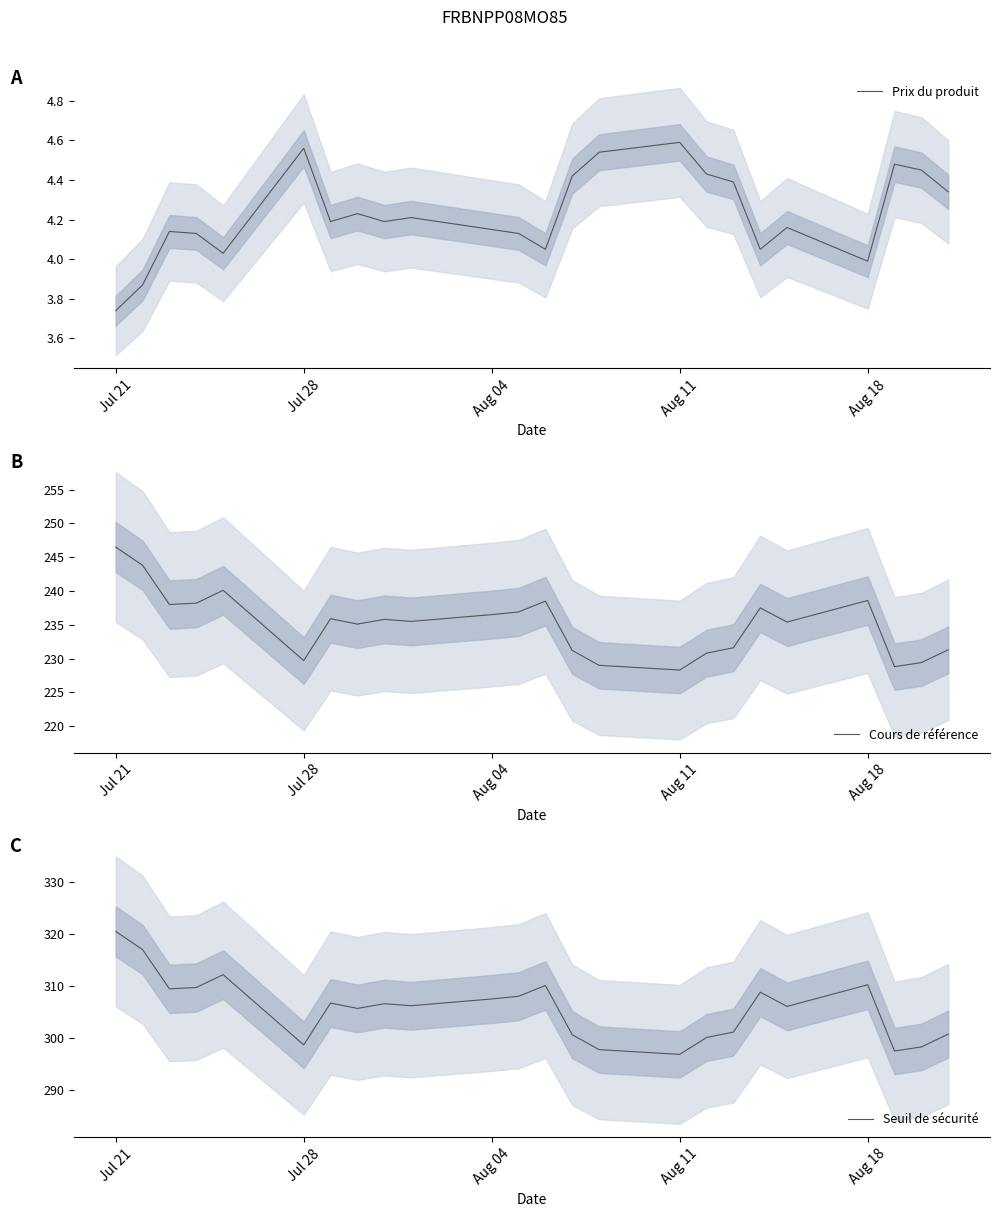

Which category has the lowest value in the Prix du produit series?

Jul 21